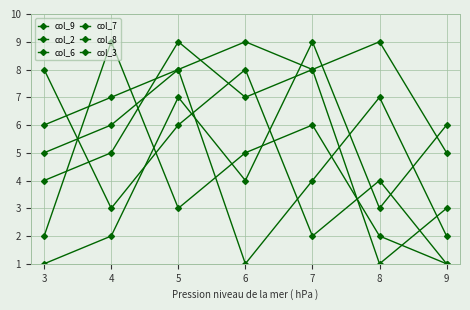

What is the smallest value displayed?

1